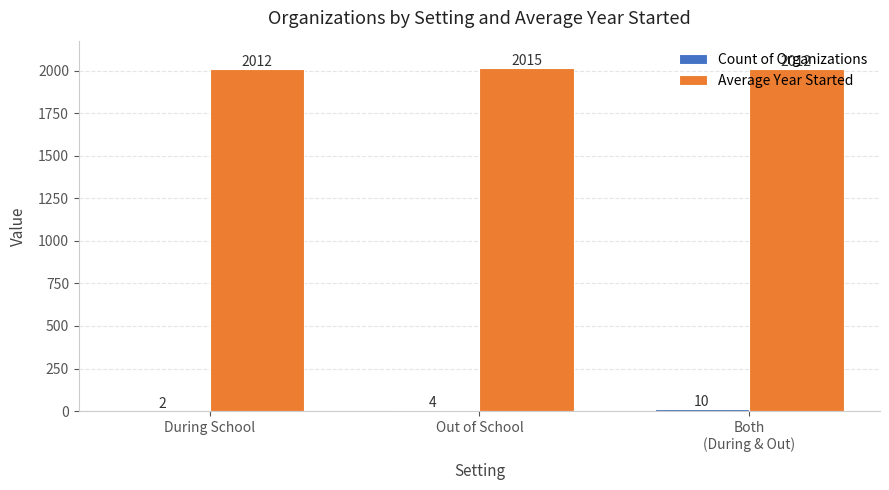

Which series has the largest total across all categories?

Average Year Started